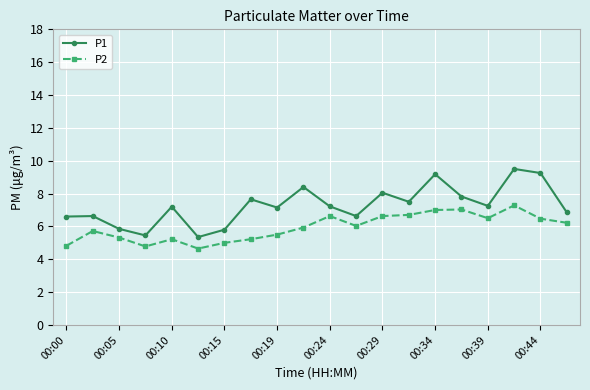

Which series has the widest spread of values?

P1